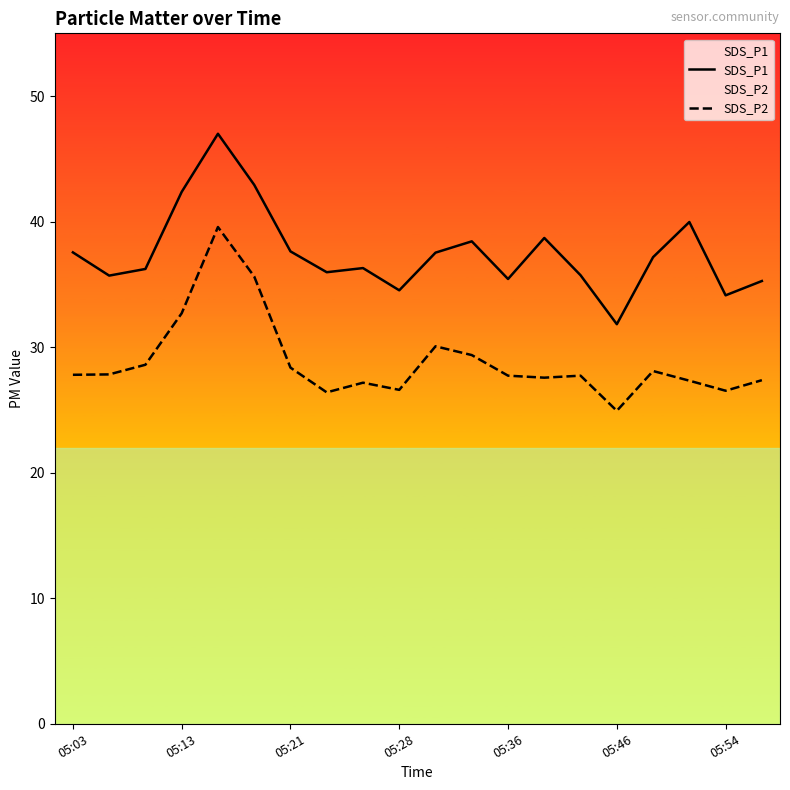

At how many categories does at least one series exceed 28?

20